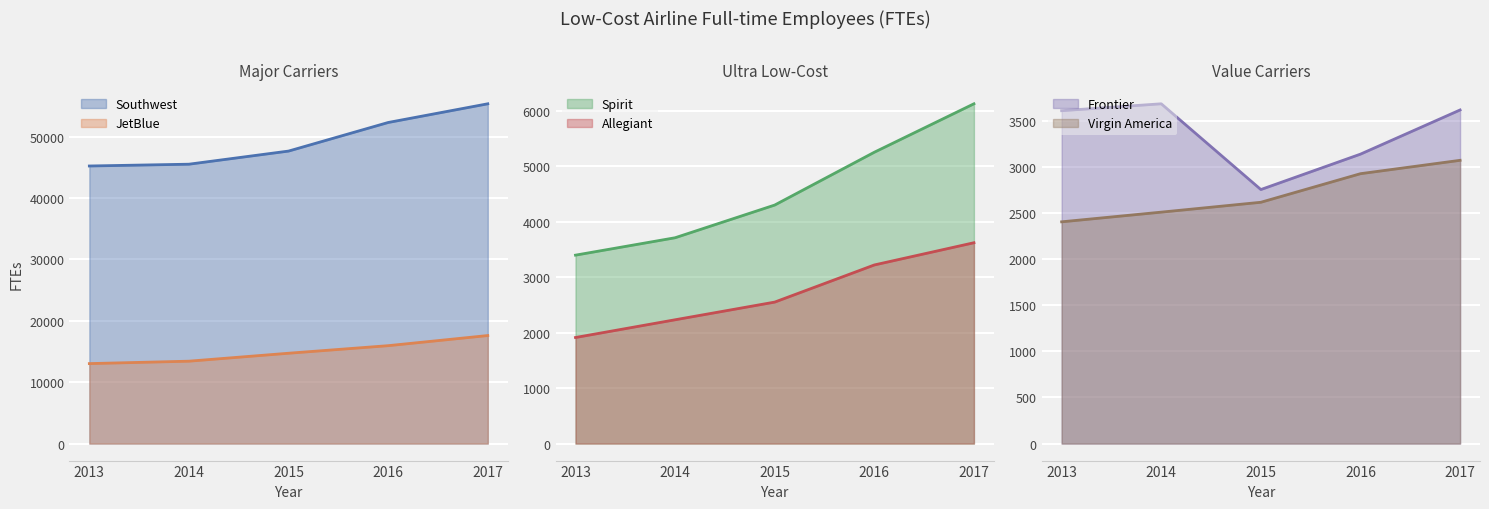

What is the difference between the Allegiant values at 2014 and 2013?

320